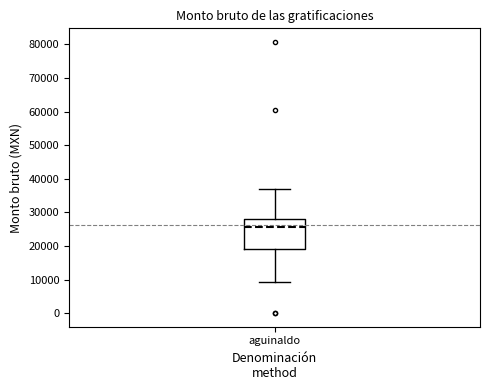

Transcribe this box plot: give where the median line is, the range the box spans, and where the two whiskers end, as read against the y-axis. The values are not printed on the chart, so give them approximately, as read against the axis.

median 26000, box 19000 to 28000, whiskers 9000 to 37000